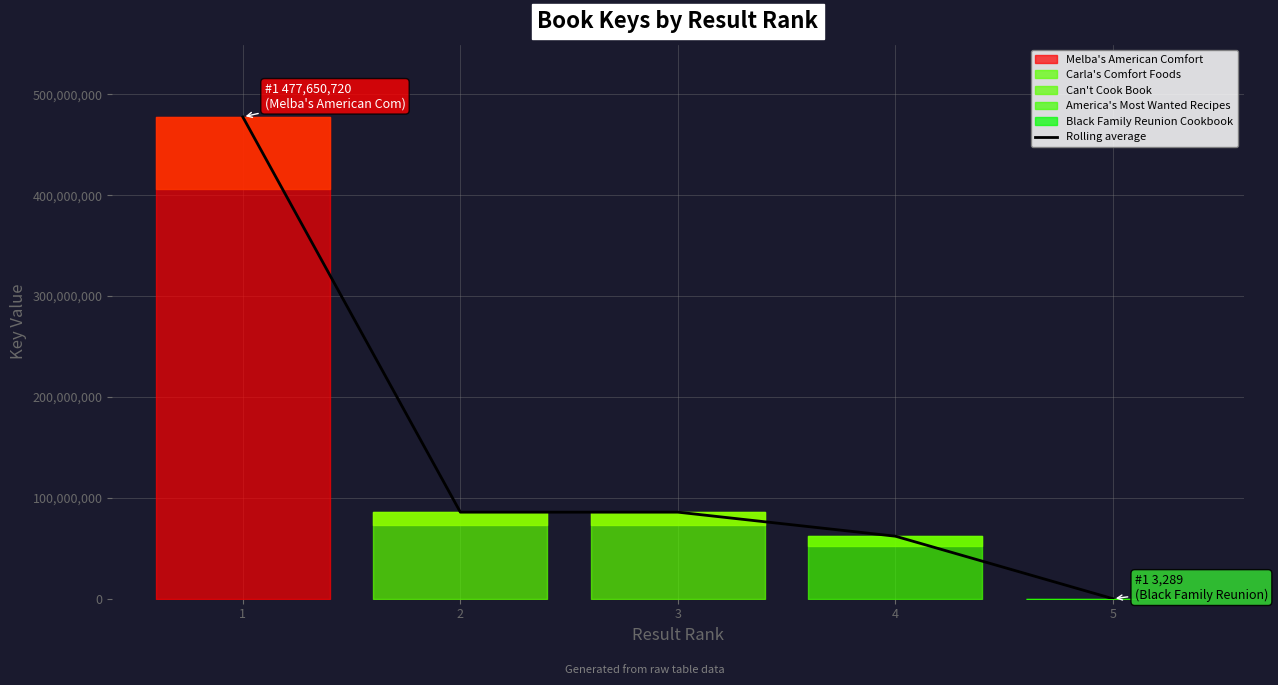

What is the greatest value displayed?

477650720